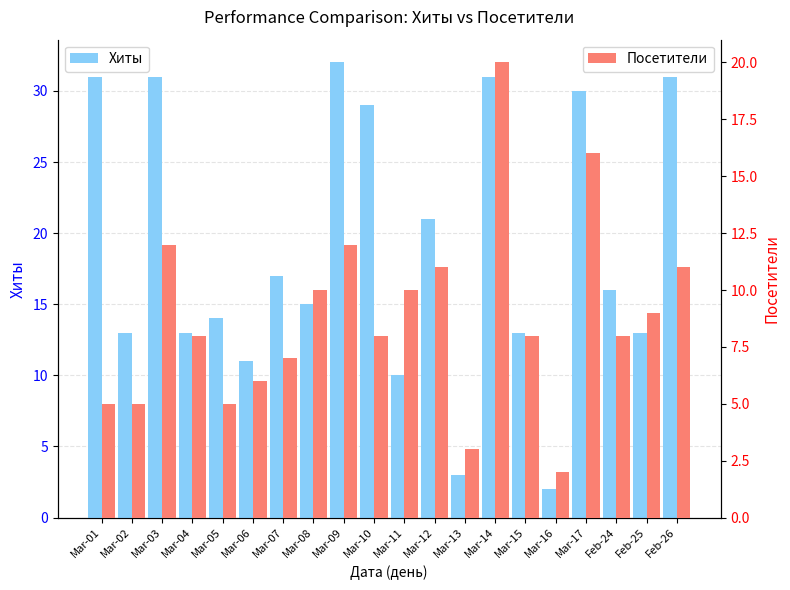

What is the sum of the Хиты values at Mar-09 and Mar-12?

53